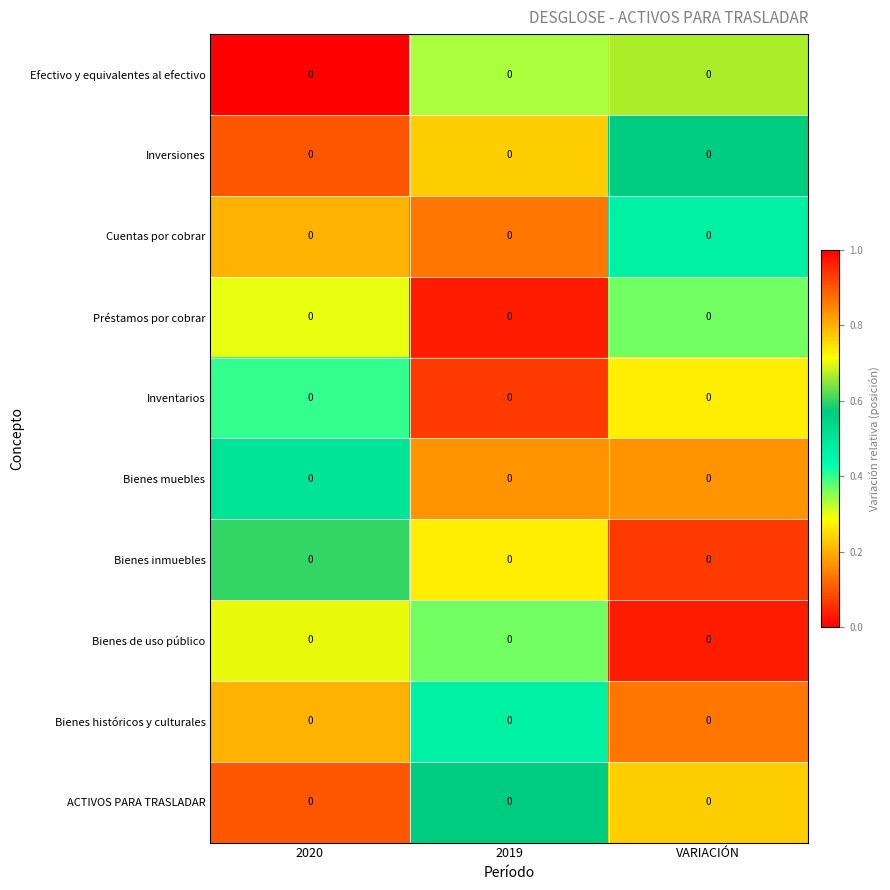

The Bienes de uso público series shows 0.0 at VARIACIÓN. True or false?

False